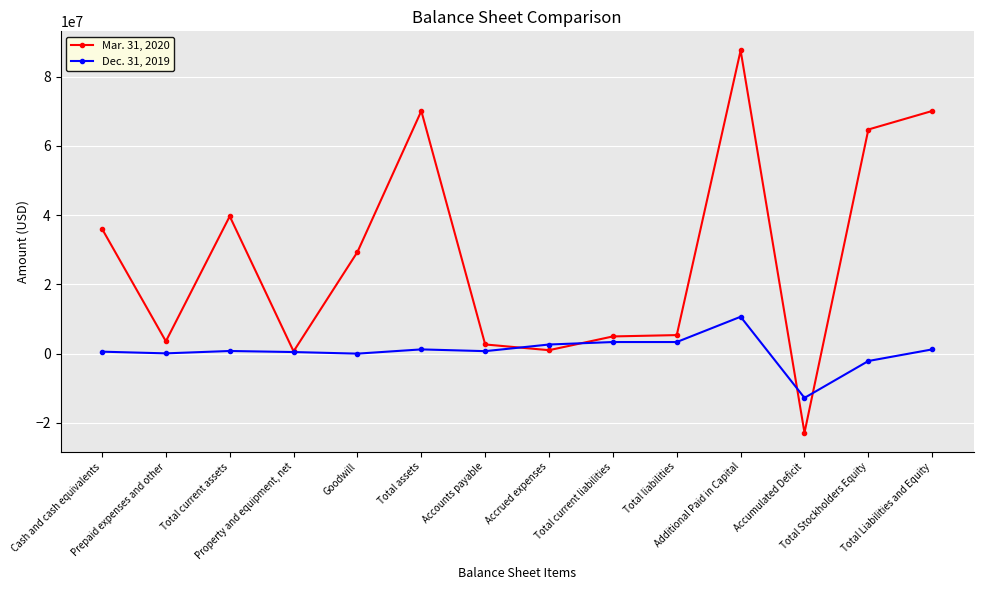

True or false: Dec. 31, 2019 has more than 1 interior local peaks.

True